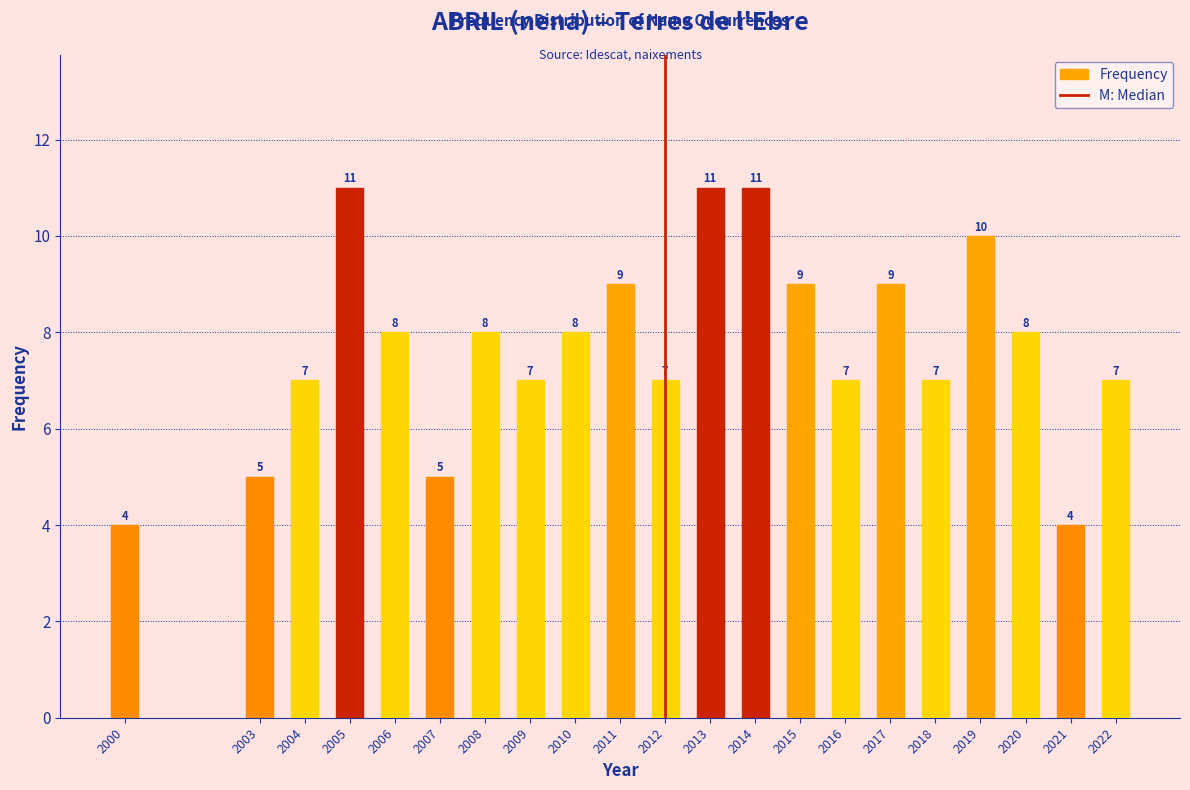

Reading left to right, transcribe all the data shown in this chart.

4	5	7	11	8	5	8	7	8	9	7	11	11	9	7	9	7	10	8	4	7